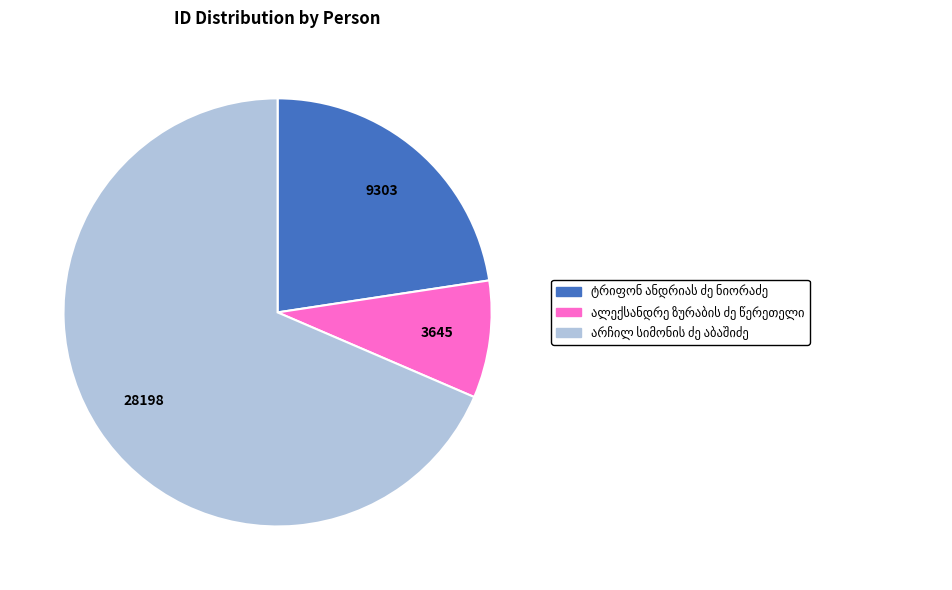

Is there a majority slice in this chart?

Yes